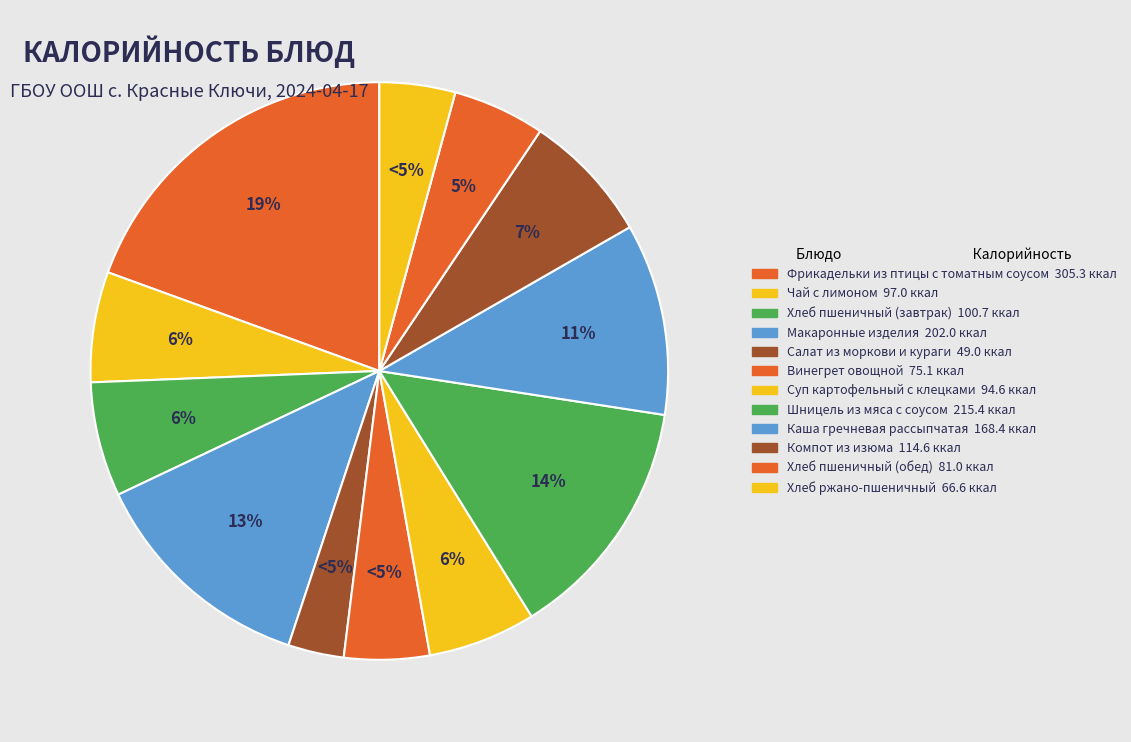

Between Каша гречневая рассыпчатая and Суп картофельный с клецками, which is larger?

Каша гречневая рассыпчатая